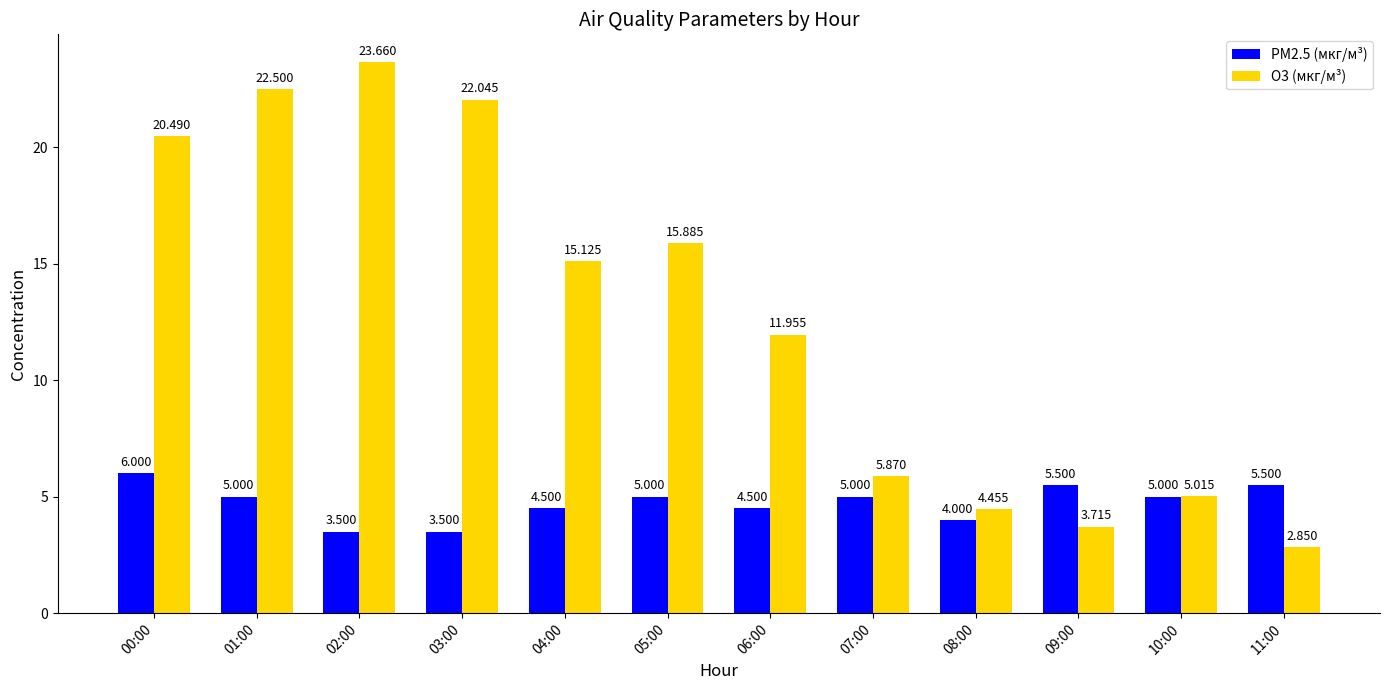

What is the approximate value of PM2.5 (мкг/м³) at 09:00?

5.5